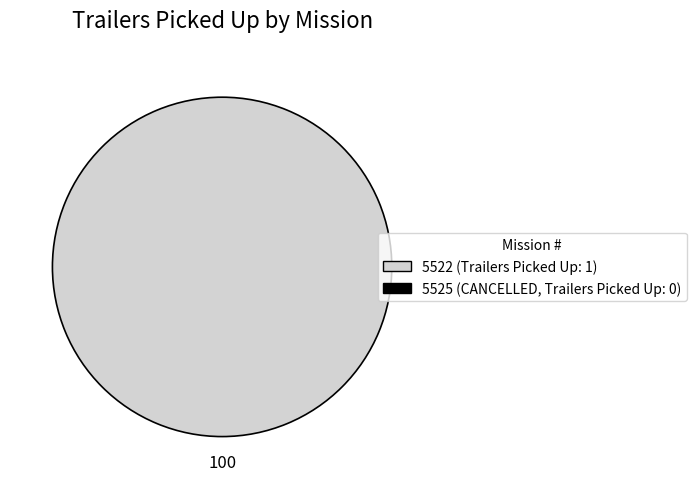

What is the change in value from 5522 to 5525?

-1